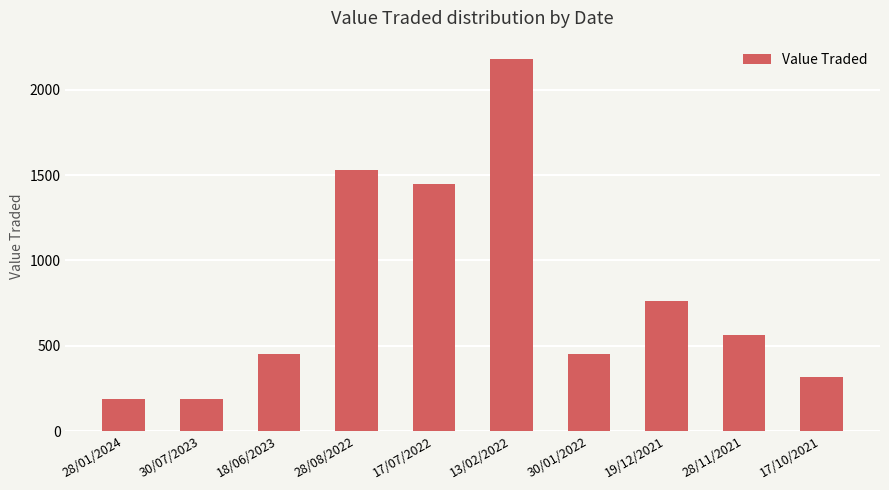

Where does the data first go above 561?

28/08/2022